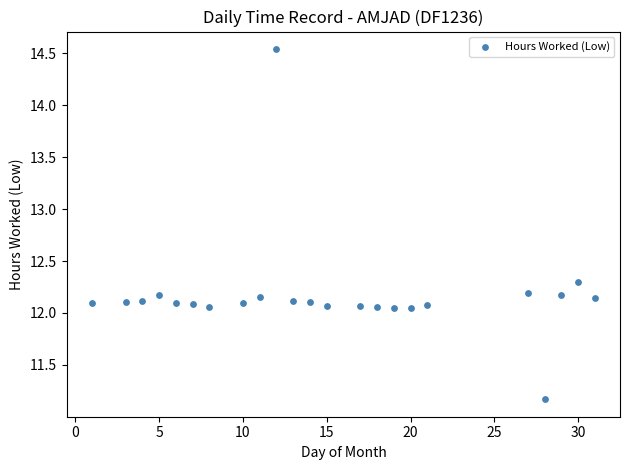

What is the range of X values (max minus min)?

30.0